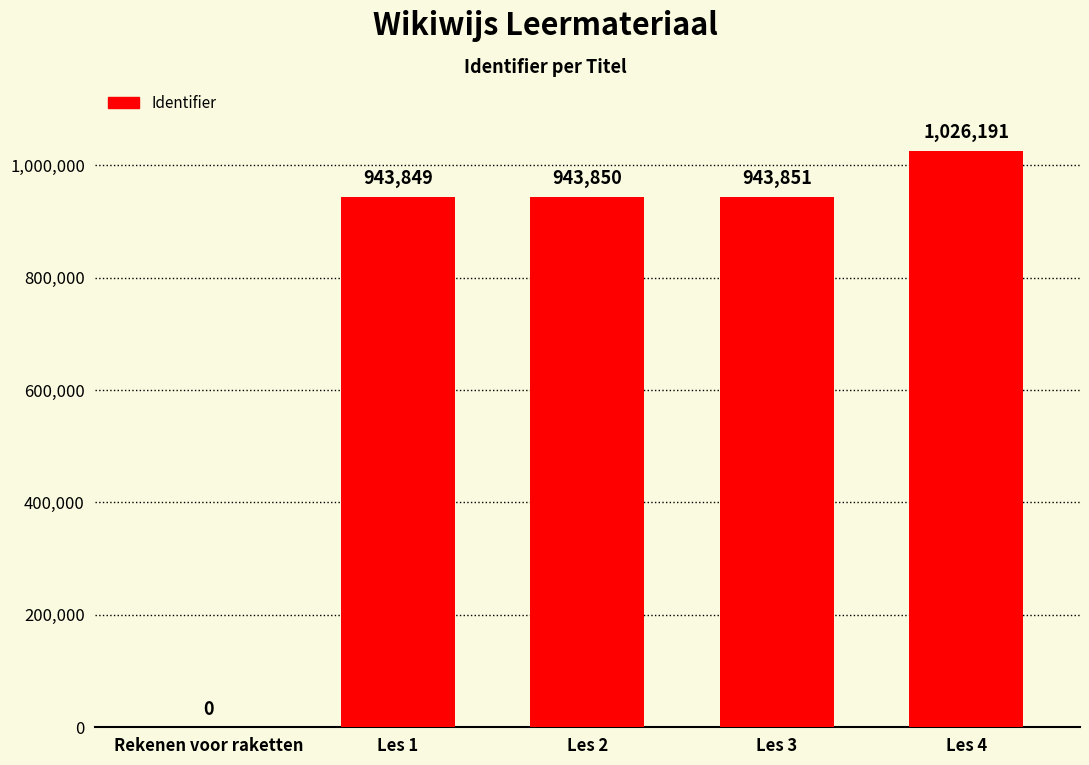

What is the average value?

771548